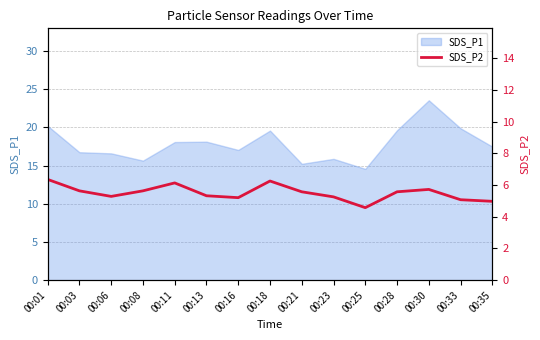

The SDS_P1 series shows 28.9 at 00:13. True or false?

False